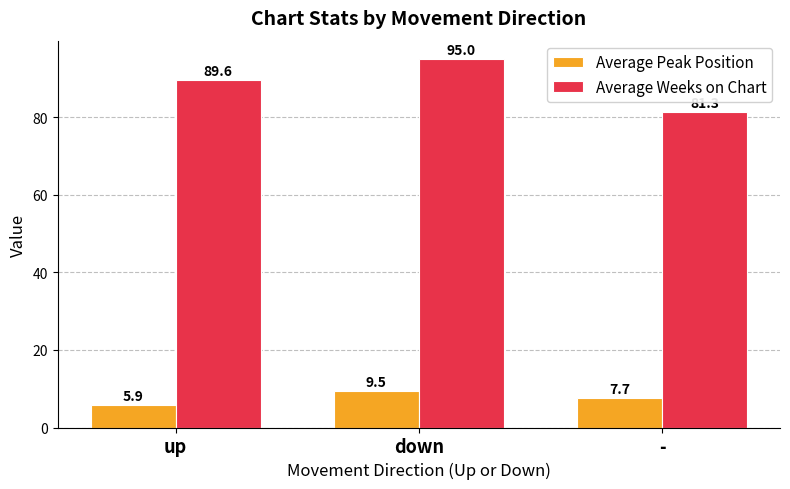

How many values in the Average Weeks on Chart series are below 89?

1